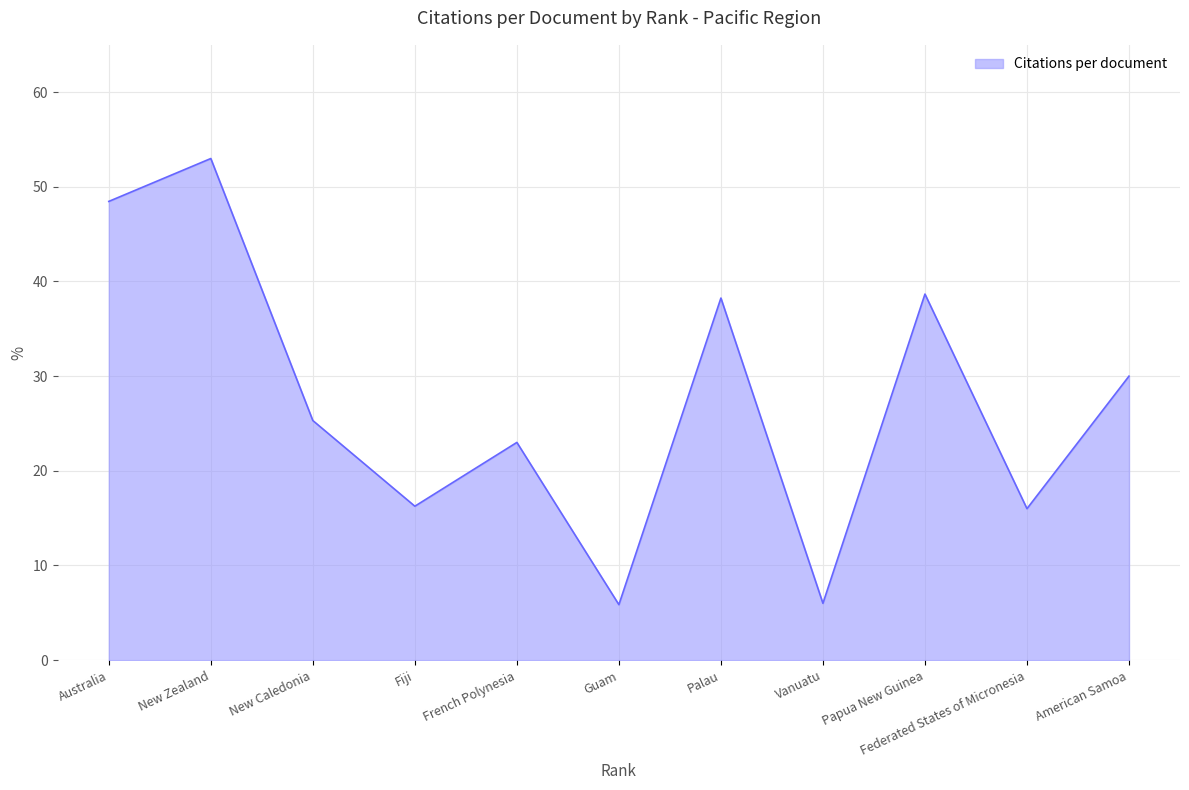

What is the greatest value displayed?

53.0